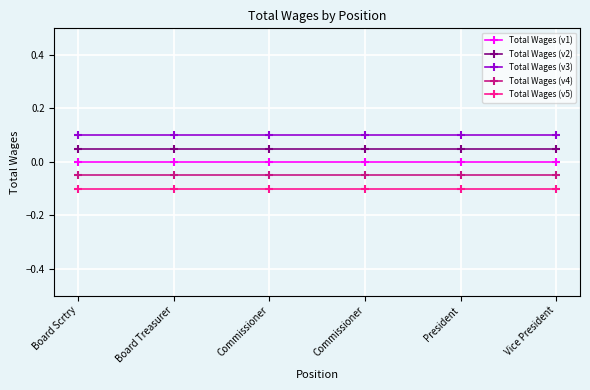

Rank the series by their maximum value, from highest to lowest.

Total Wages (v3), Total Wages (v2), Total Wages (v1), Total Wages (v4), Total Wages (v5)